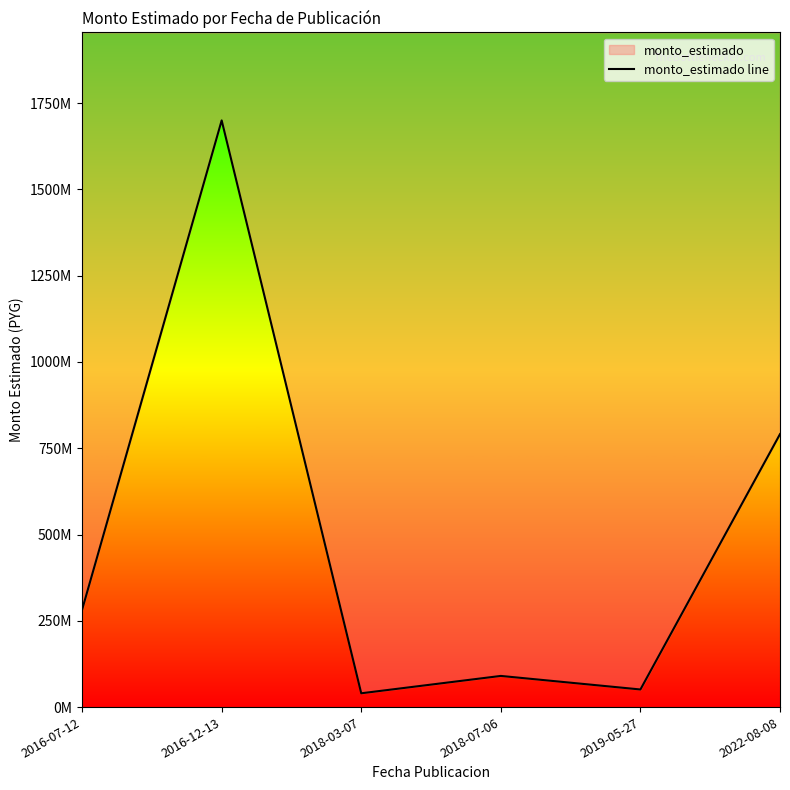

Where is the first local minimum?

2018-03-07